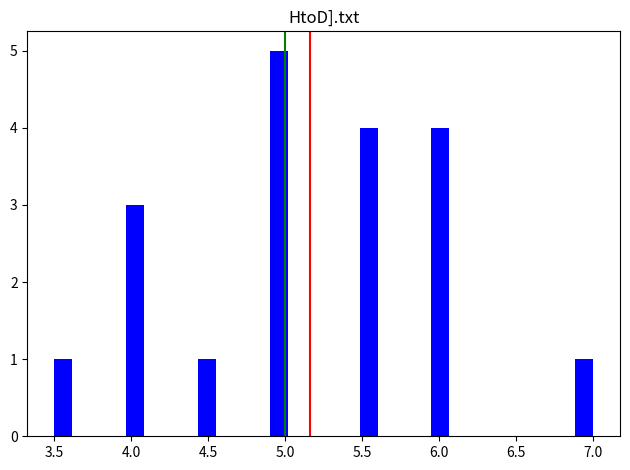

Read against the x-axis, roughly where is the centre of the tallest bar?

4.95